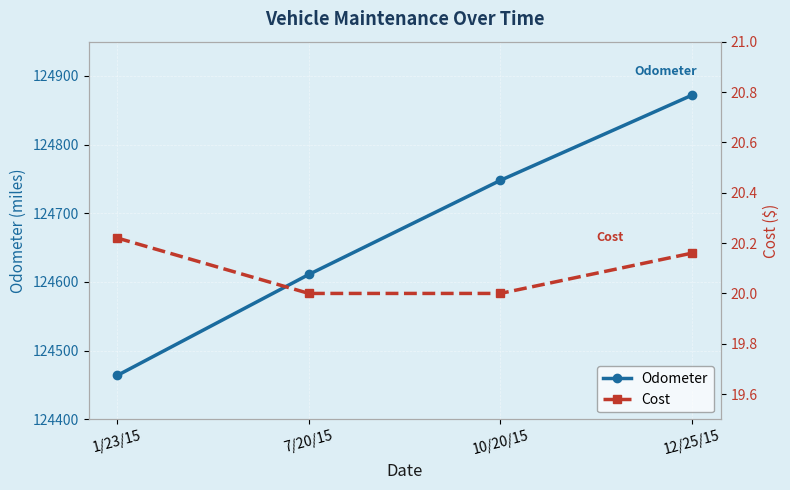

What is the sum of the Cost values at 7/20/15 and 1/23/15?

40.2